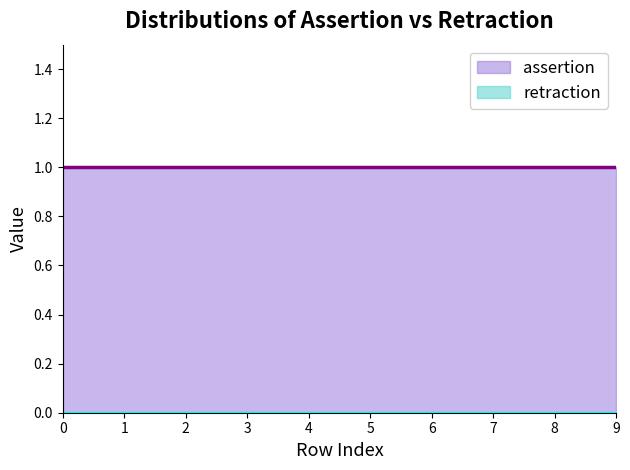

What is the value of the assertion point at the 5th from the left?

1